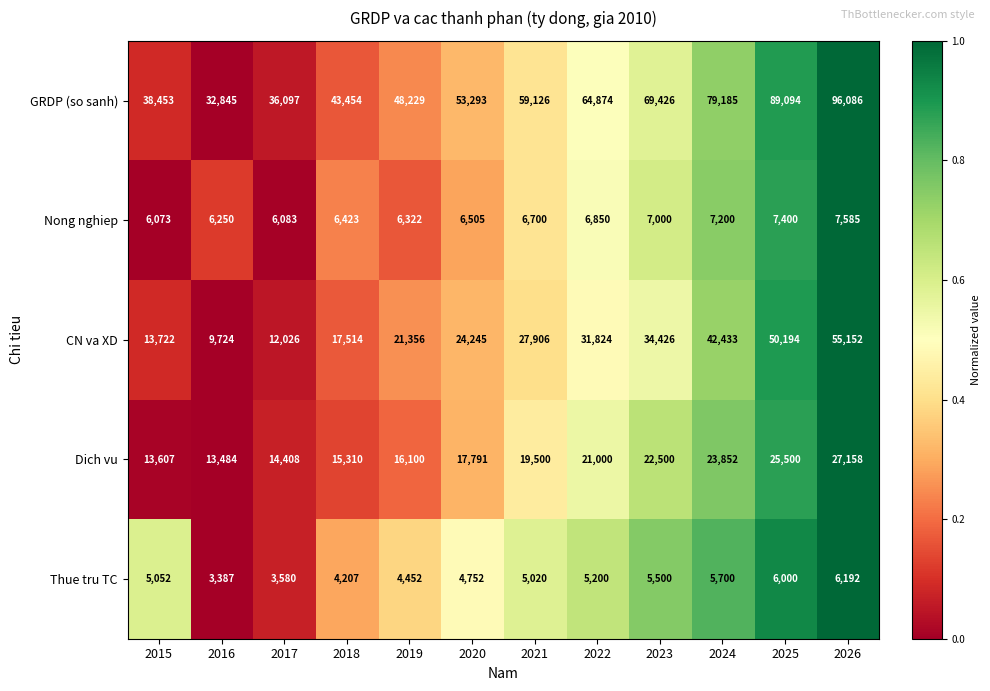

How many distinct data groups are displayed?

5